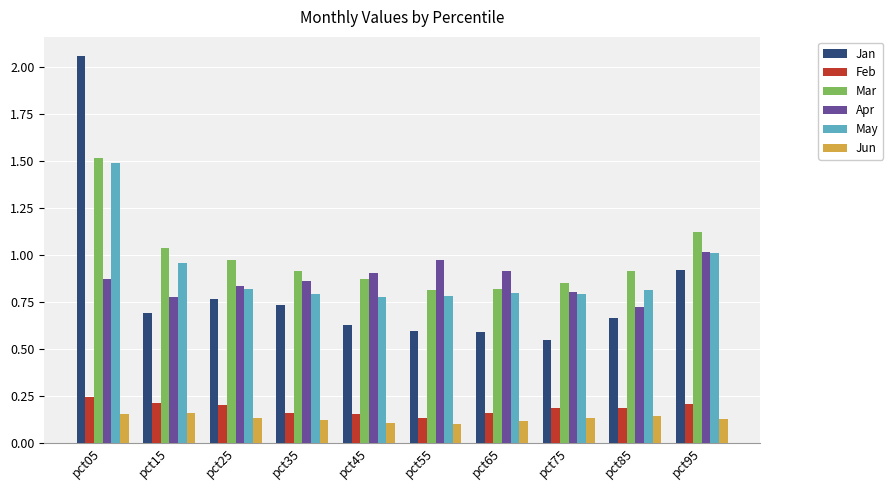

Is the value of Jun at pct35 greater than the value of Feb at pct35?

No